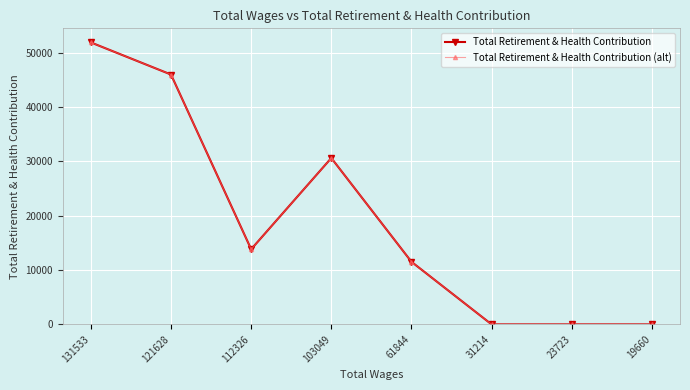

At which category does Total Retirement & Health Contribution reach its first local valley?

112326